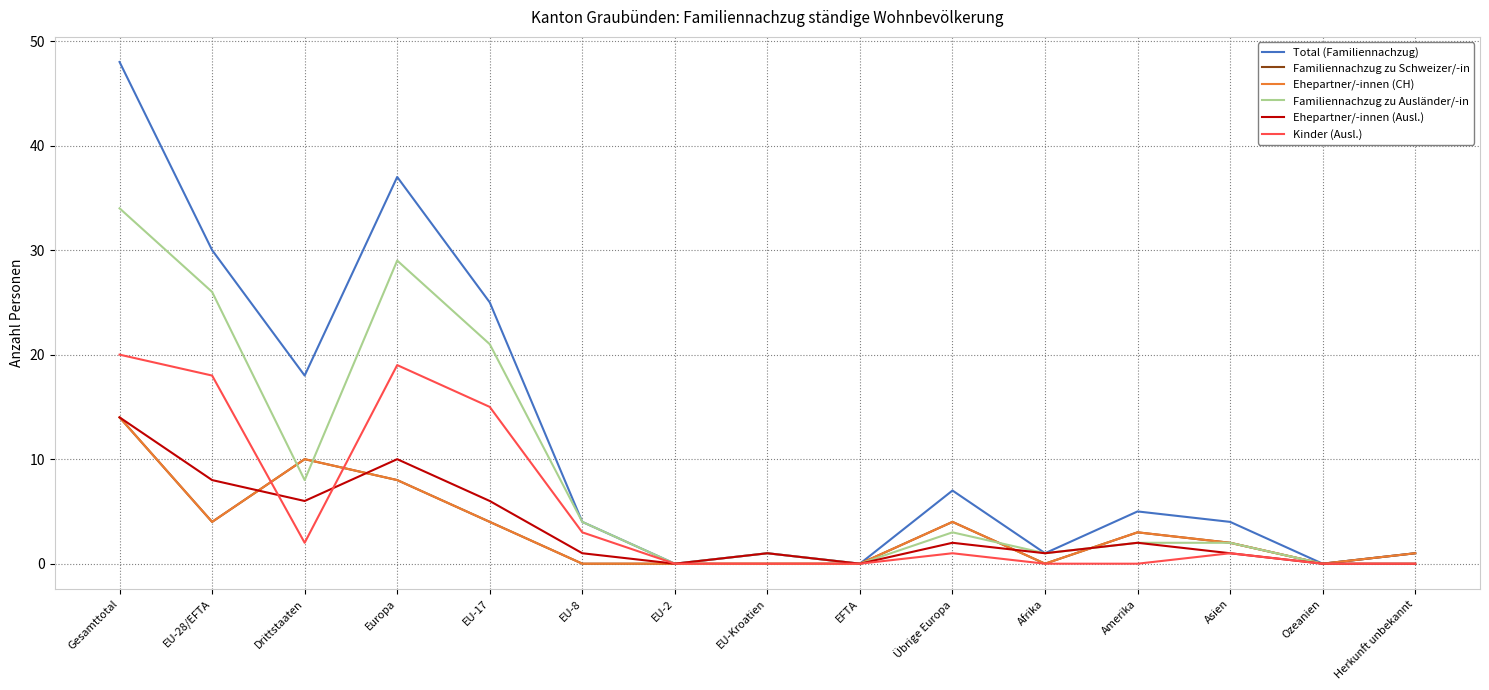

What position from the right is Afrika?

5